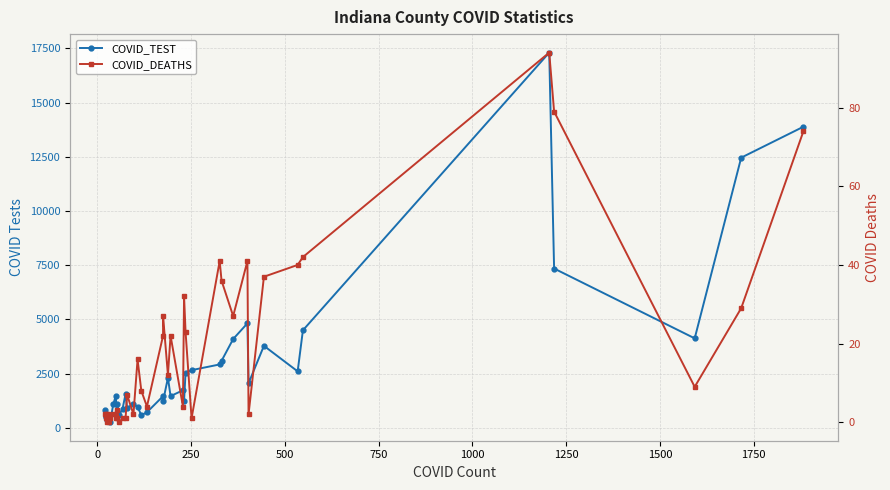

Which series has the widest spread of values?

COVID_TEST